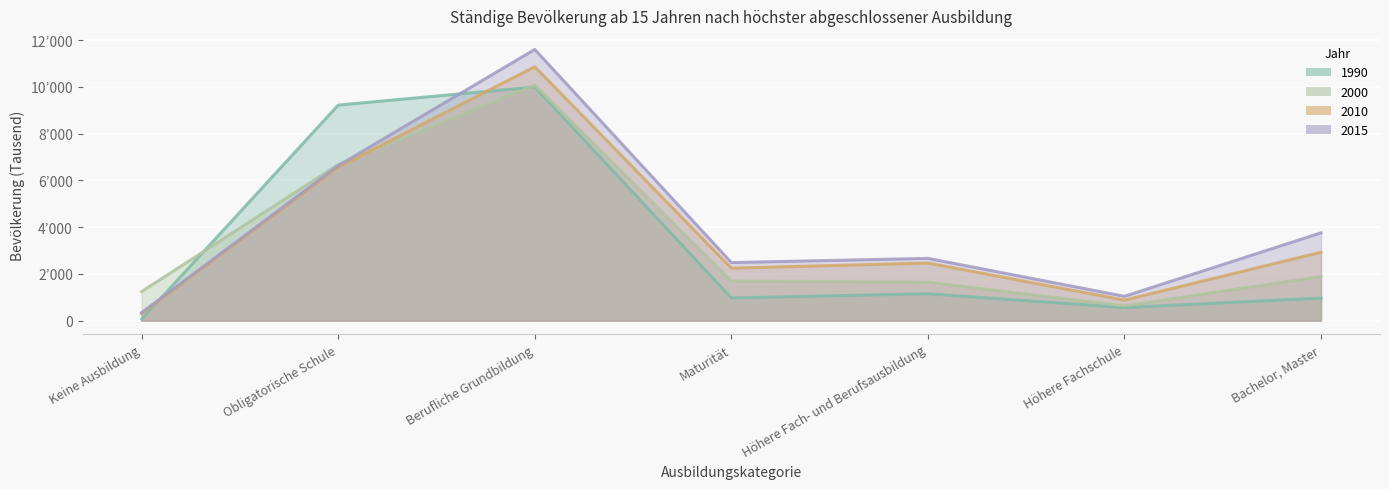

How many data points in 2015 are above 2665?

3